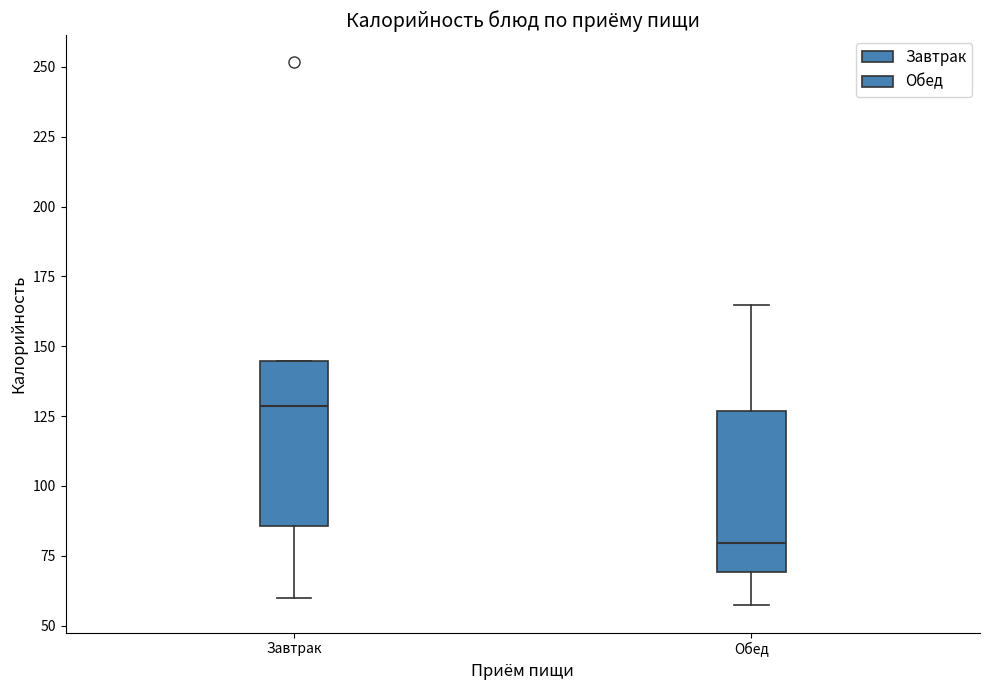

Reading left to right, read every box against the y-axis: the position of its median line, the range the box covers, and the ends of its whiskers. The values are not printed on the chart, so give them approximately, as read against the axis.

Завтрак: median 130, box 85 to 145, whiskers 60 to 145
Обед: median 80, box 70 to 125, whiskers 55 to 165